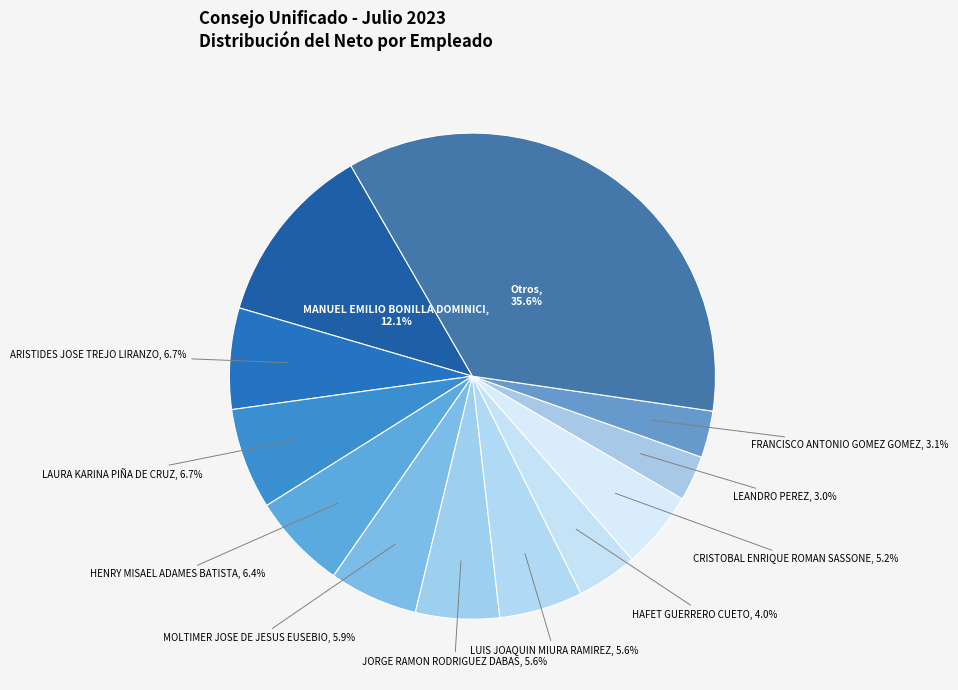

Does HAFET GUERRERO CUETO account for over 50% of the chart?

No